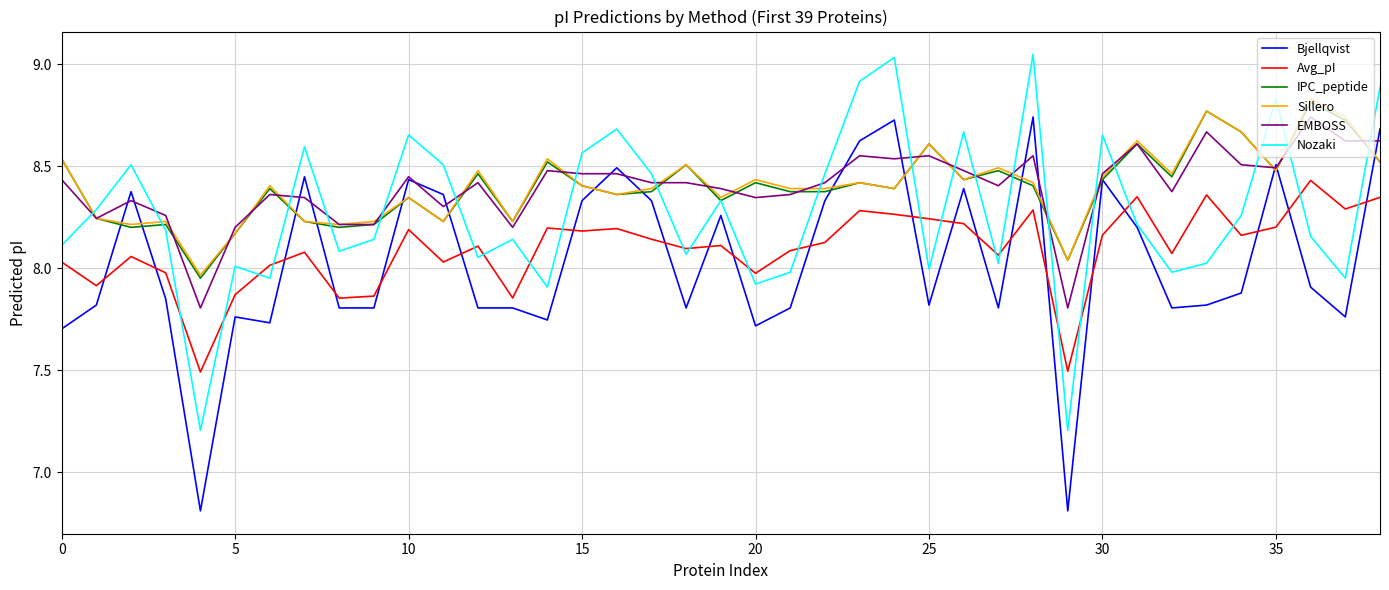

Which series has the largest range (max minus min)?

Bjellqvist